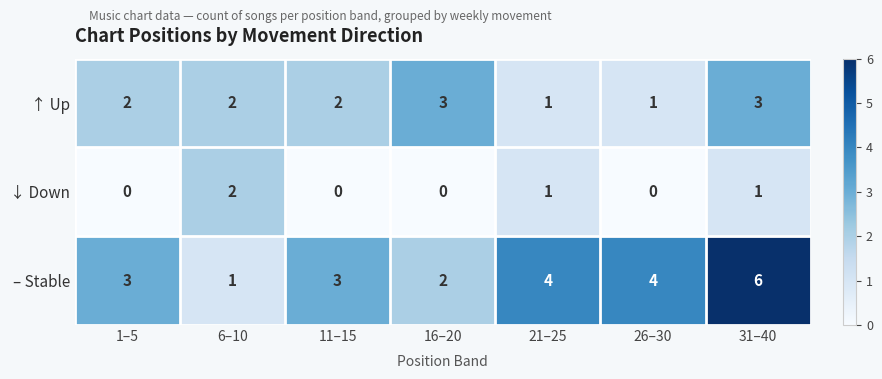

Count the ↓ Down values in the range 0 to 1.

6